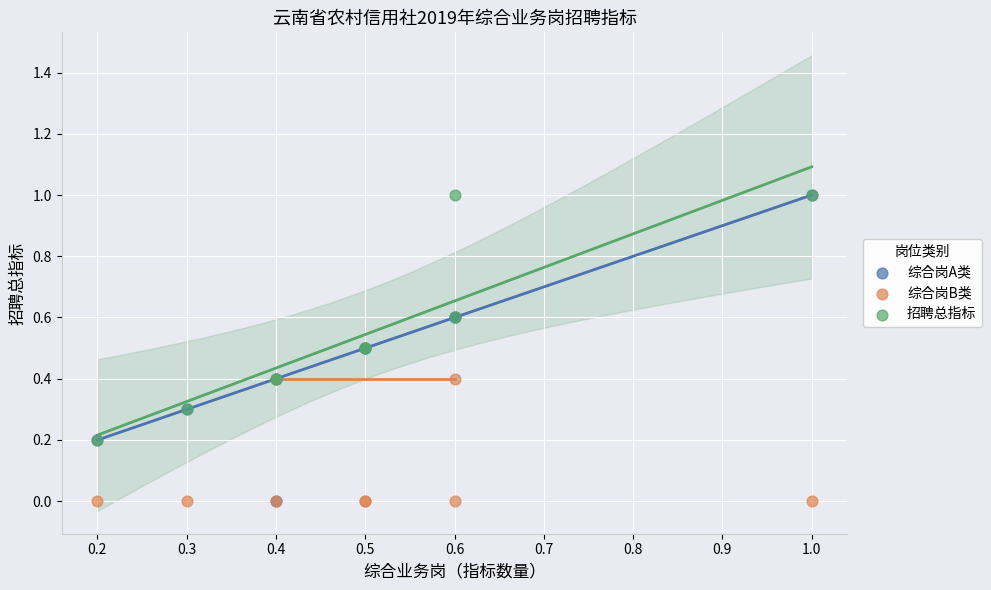

Which series has the widest spread of Y values?

综合岗A类